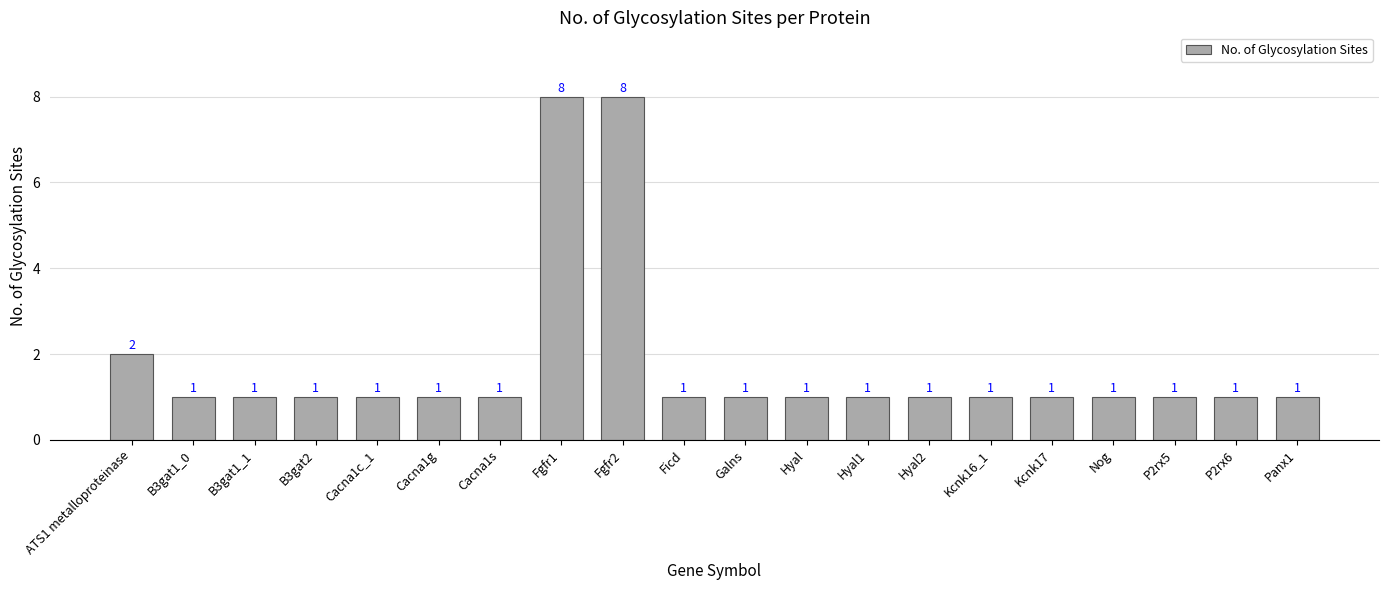

True or false: the data shows 1 at Kcnk17.

True